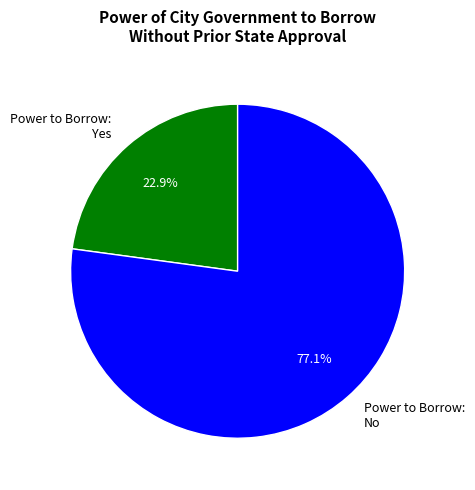

What is the total percentage of Power to Borrow: Yes and Power to Borrow: No?

100.0%